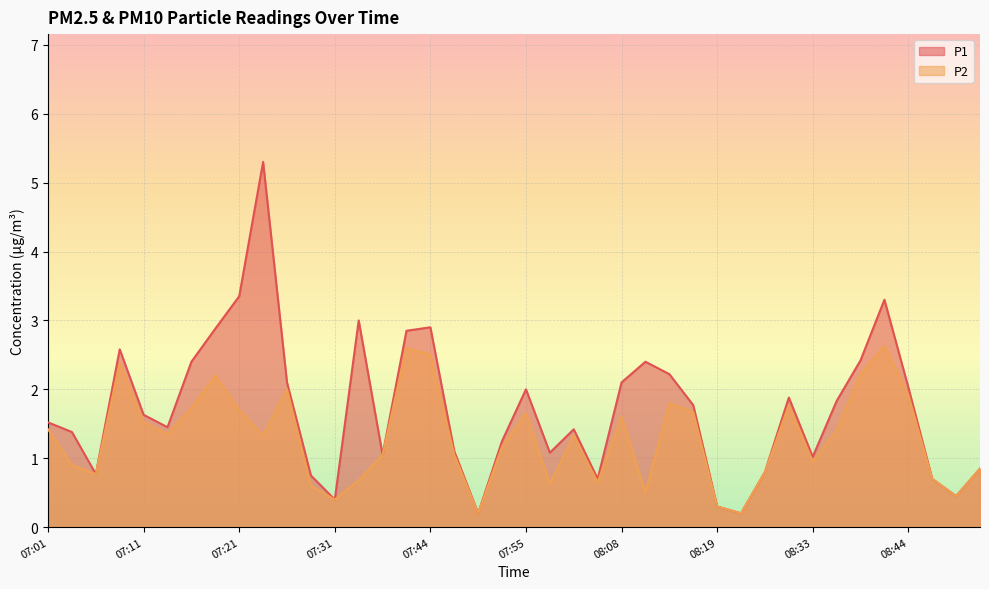

True or false: P2 has a value of 0.7 at 08:16.

False